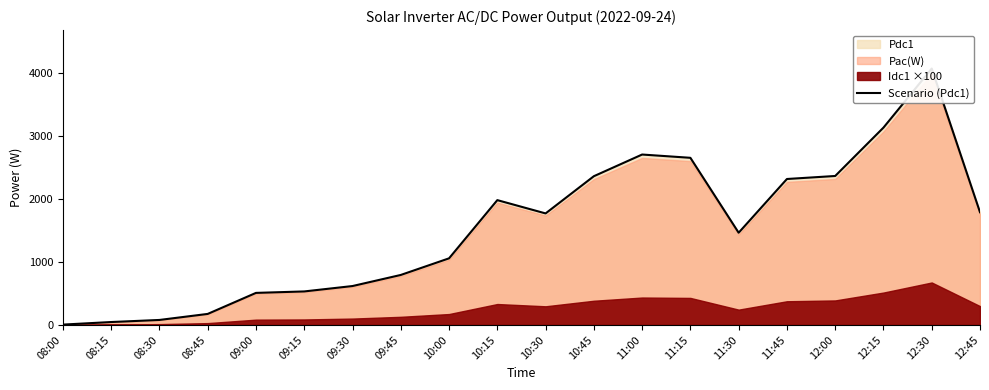

True or false: the data shows 1789.7 at 12:45.

True